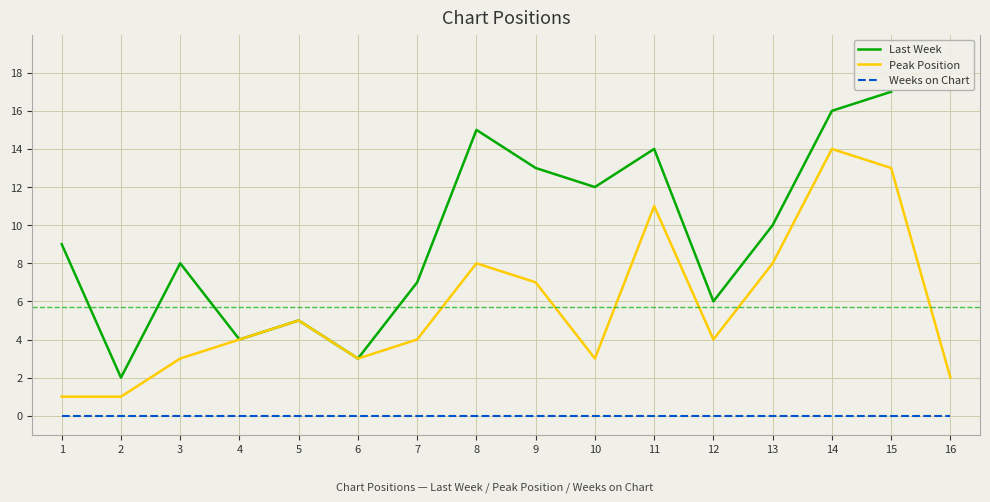

In Peak Position, how many points are lower than both neighbors (excluding endpoints)?

3